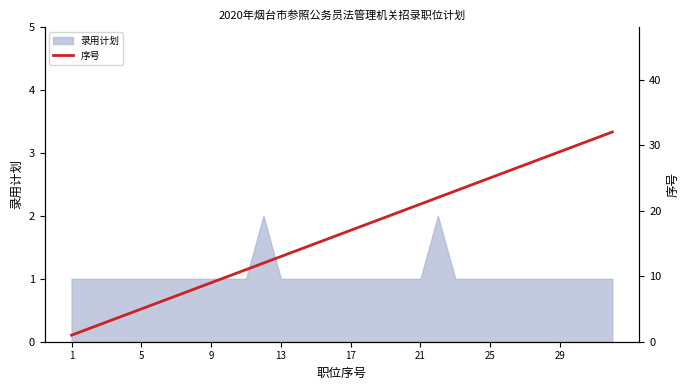

True or false: 录用计划 has a value of 2 at 21.

False